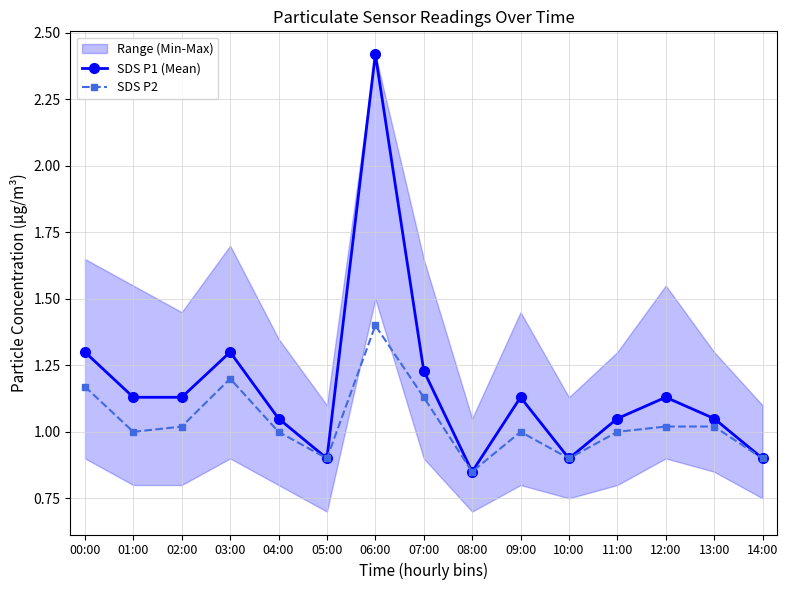

What is the minimum value shown in the chart?

0.8